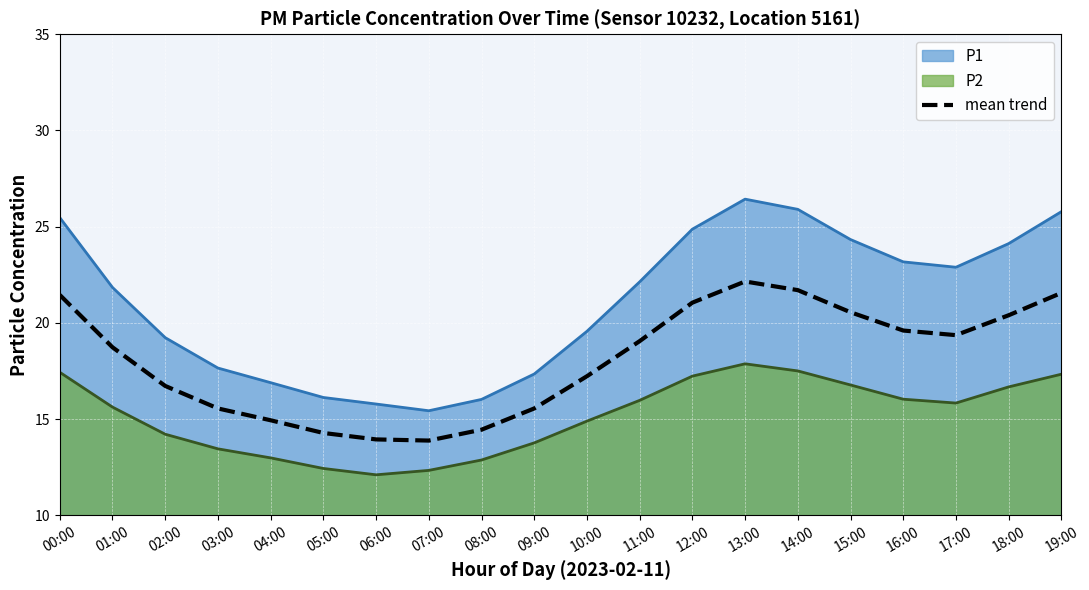

Reading left to right, list all the values displayed in this chart.

00:00=21.4	01:00=18.7	02:00=16.7	03:00=15.5	04:00=14.9	05:00=14.3	06:00=13.9	07:00=13.9	08:00=14.4	09:00=15.6	10:00=17.2	11:00=19.1	12:00=21.1	13:00=22.1	14:00=21.7	15:00=20.5	16:00=19.6	17:00=19.4	18:00=20.4	19:00=21.6